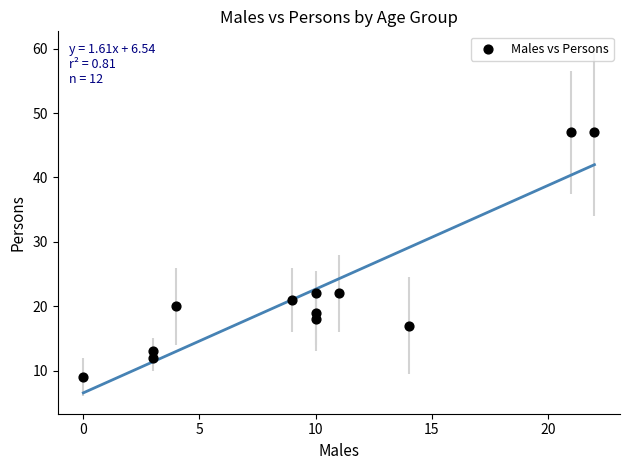

What is the range of Y values (max minus min)?

38